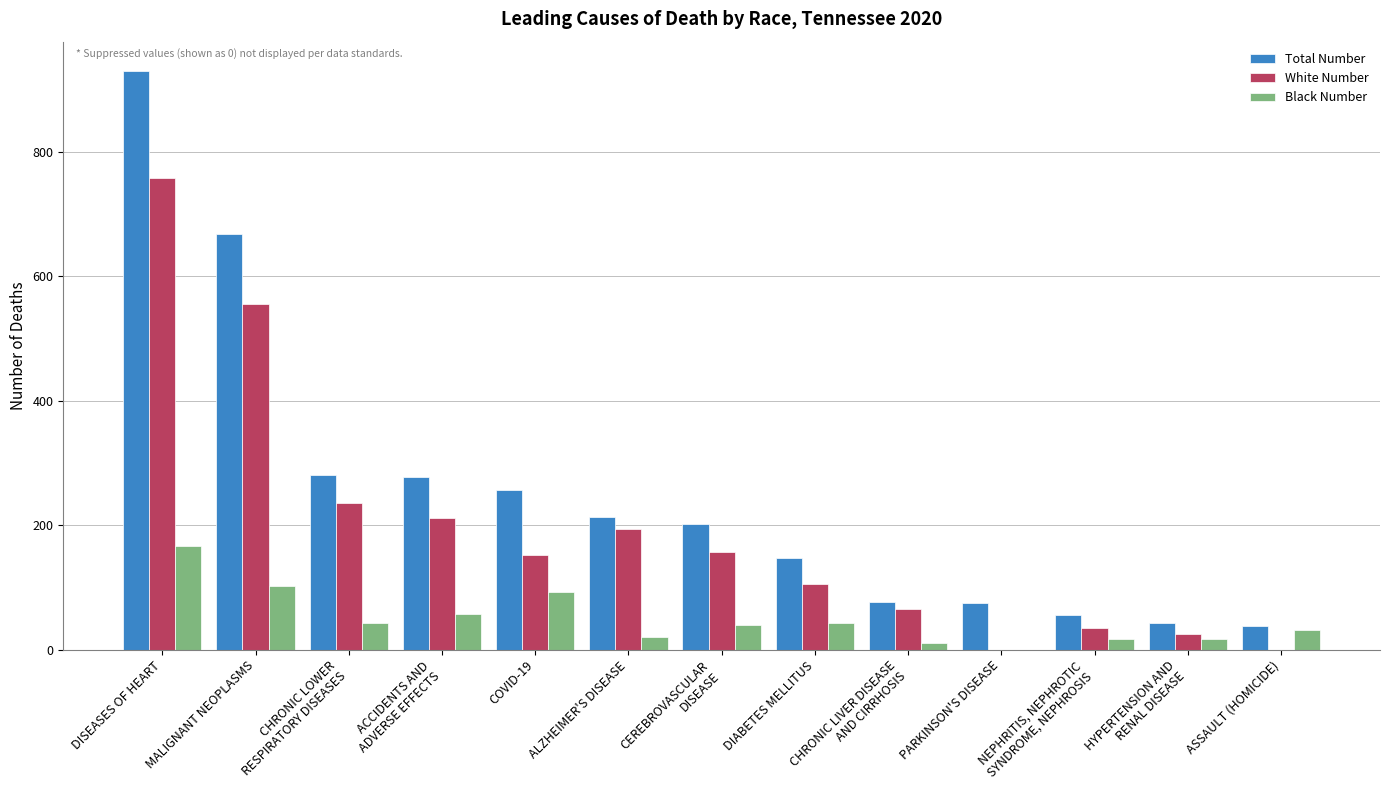

Which series changed the most between COVID-19 and ASSAULT (HOMICIDE)?

Total Number